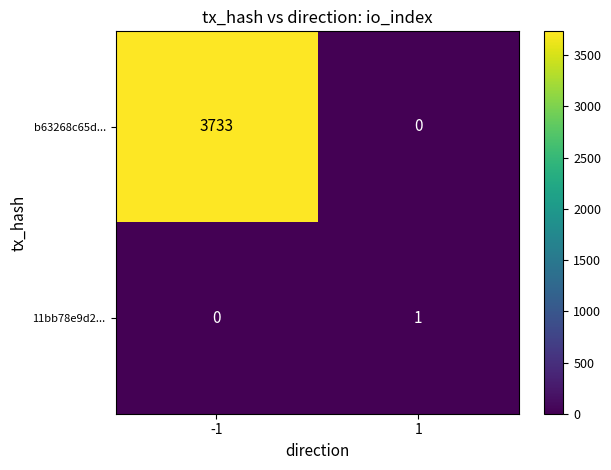

What is the difference between the highest and lowest values at 1?

1